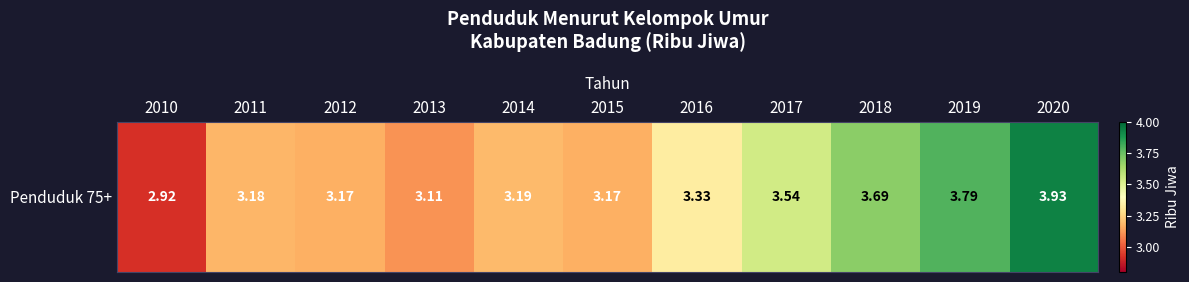

What is the approximate value at 2010?

2.9